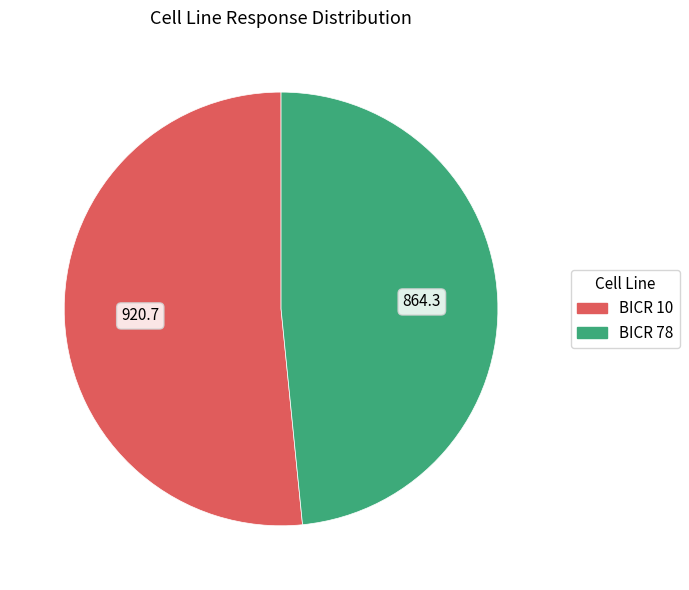

Rank the categories by value from highest to lowest.

BICR 10, BICR 78